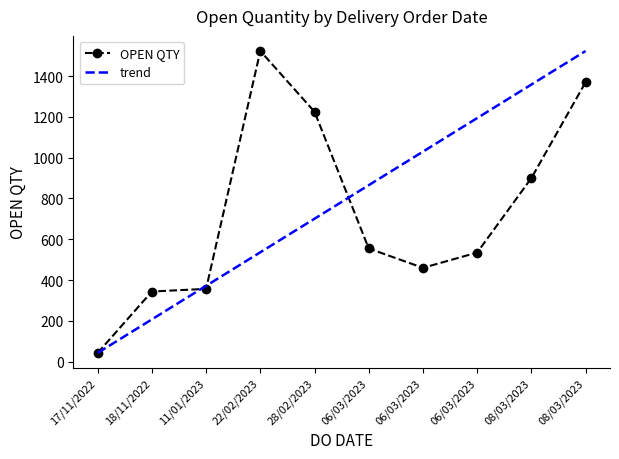

List the labels in order of value, smallest first.

17/11/2022, 18/11/2022, 11/01/2023, 06/03/2023, 06/03/2023, 06/03/2023, 08/03/2023, 28/02/2023, 08/03/2023, 22/02/2023